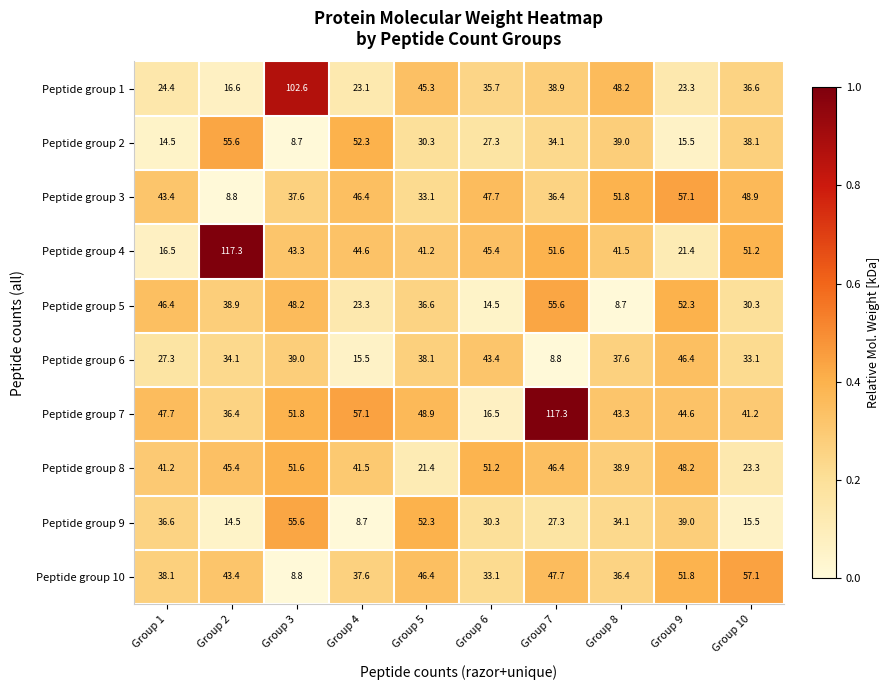

What is the greatest value displayed?

117.3